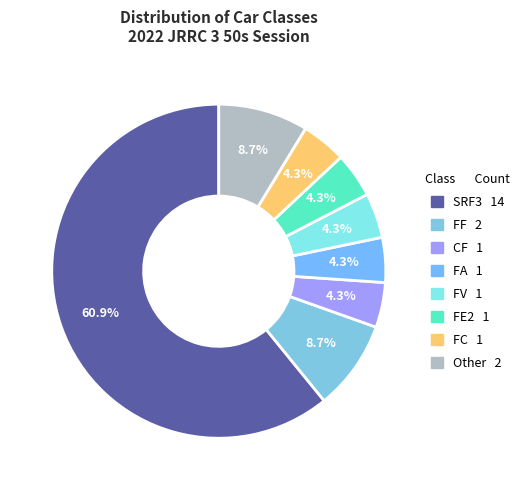

Combined, what portion of the pie is FF and CF?

13.0%